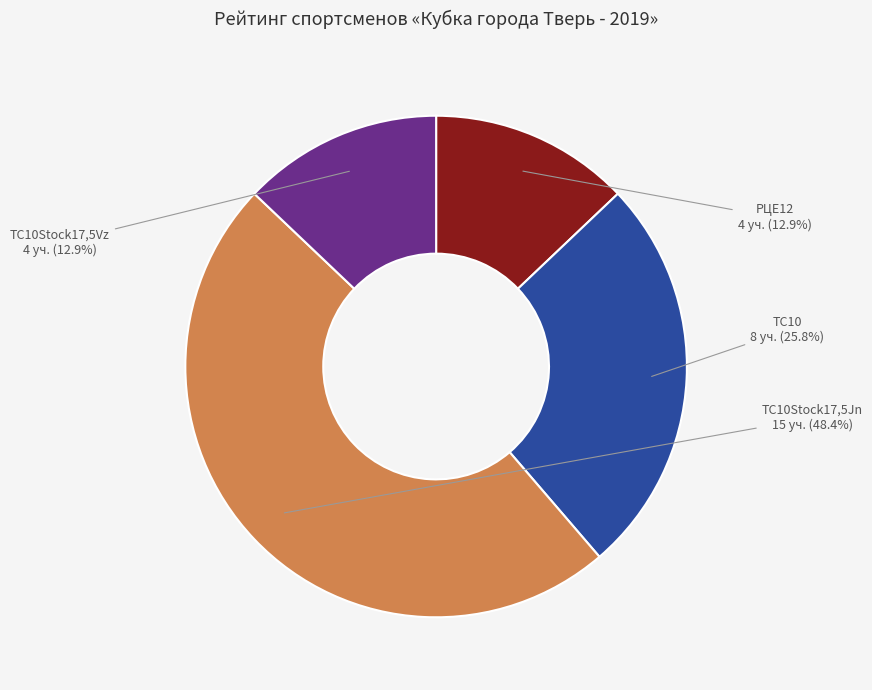

Does РЦЕ12 represent more than half of the total?

No